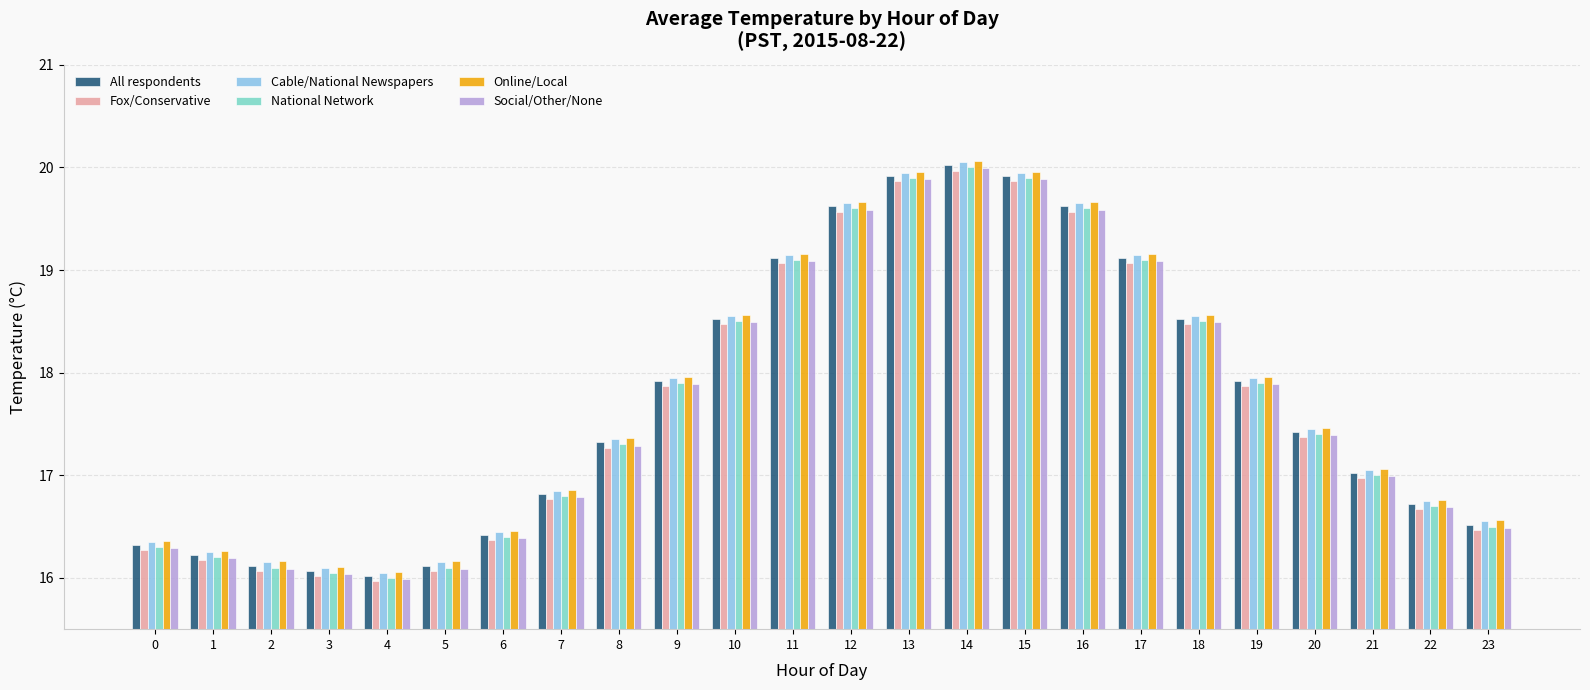

The Online/Local series shows 26.0 at 4. True or false?

False